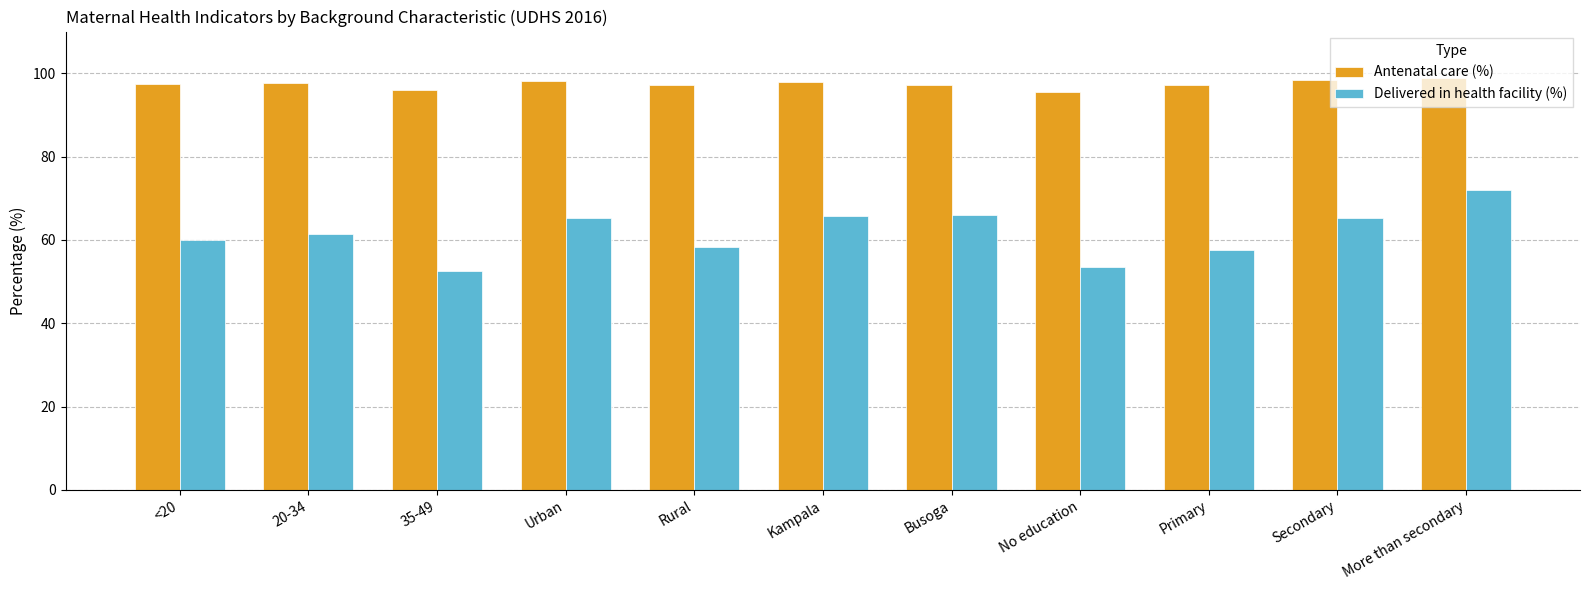

What is the spread (max minus min) of values at Kampala?

32.2